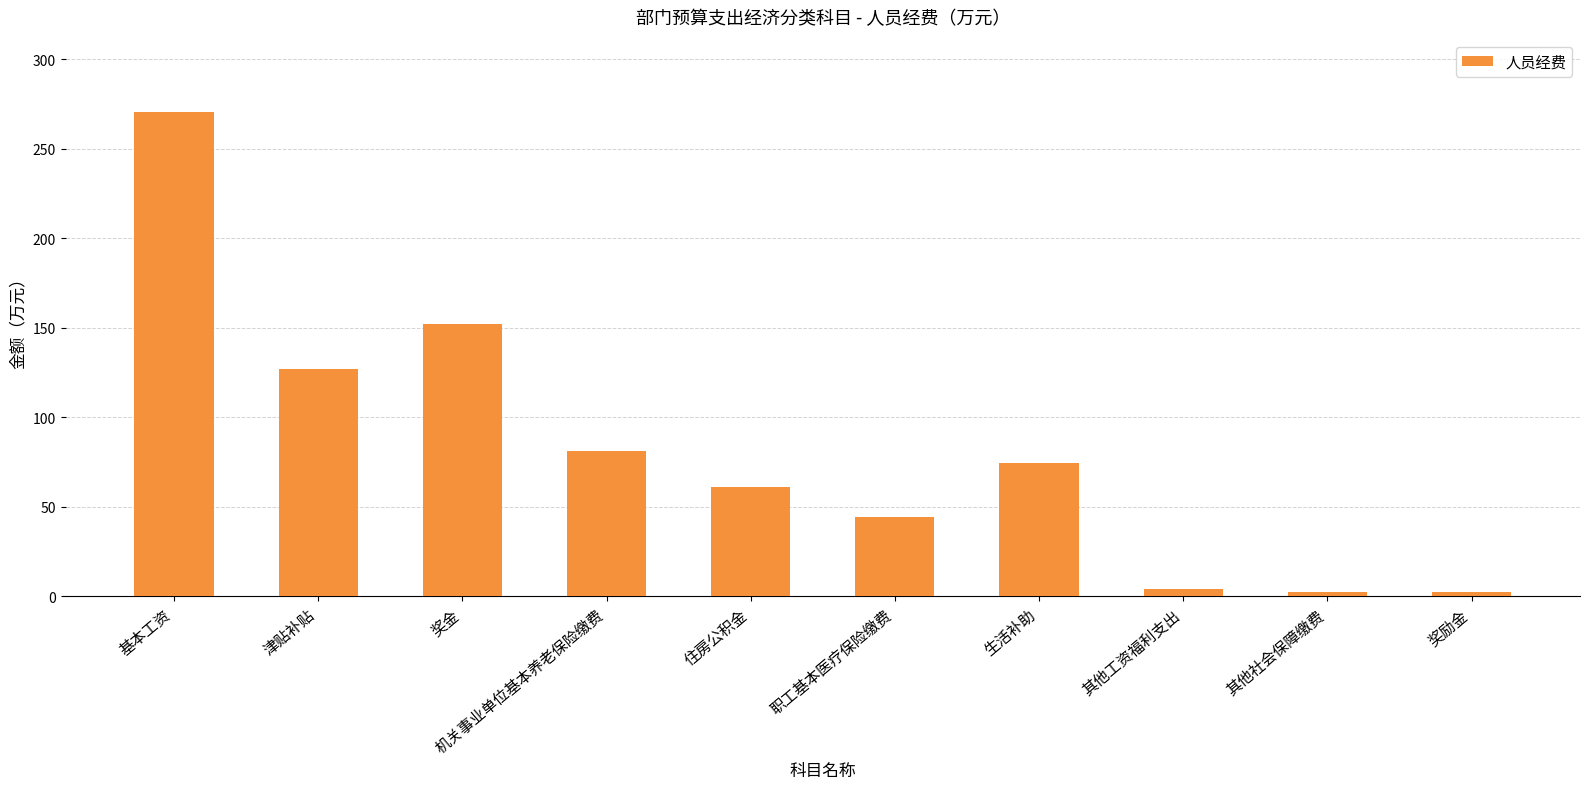

What is the difference between the maximum and minimum values?

268.2